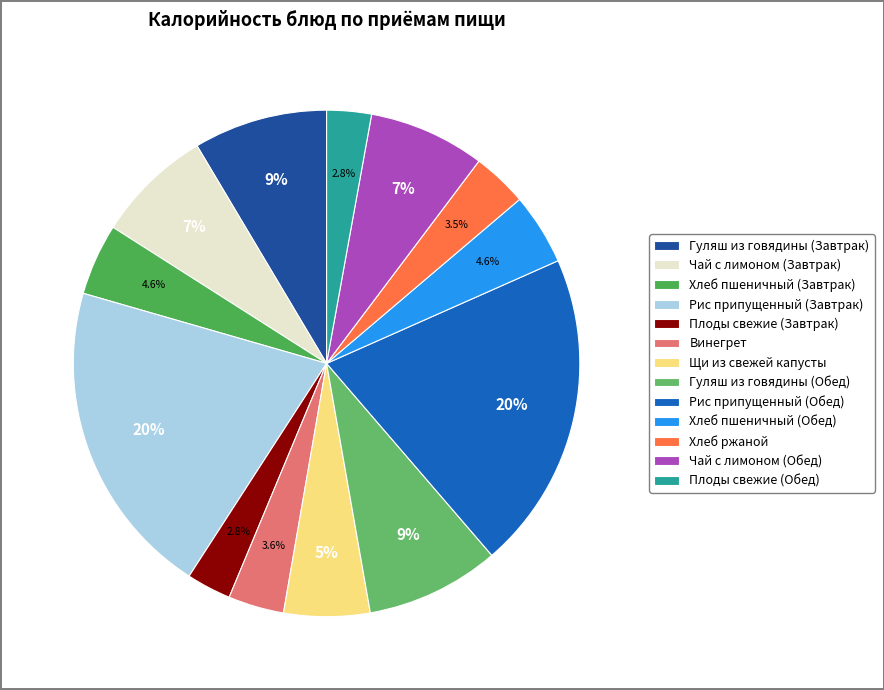

To the nearest percent, what is the difference between the Винегрет and Чай с лимоном (Завтрак) slice percentages?

4%